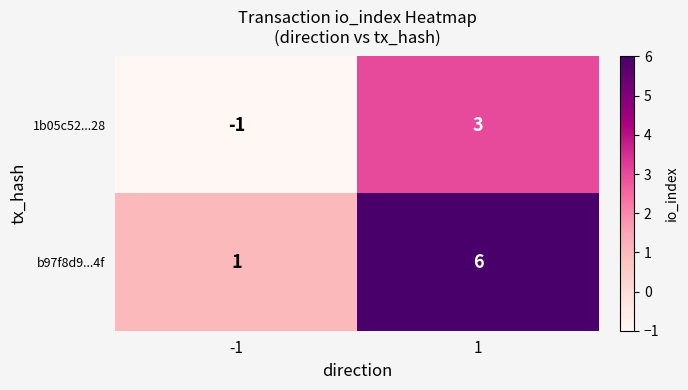

What is the maximum value shown in the chart?

6